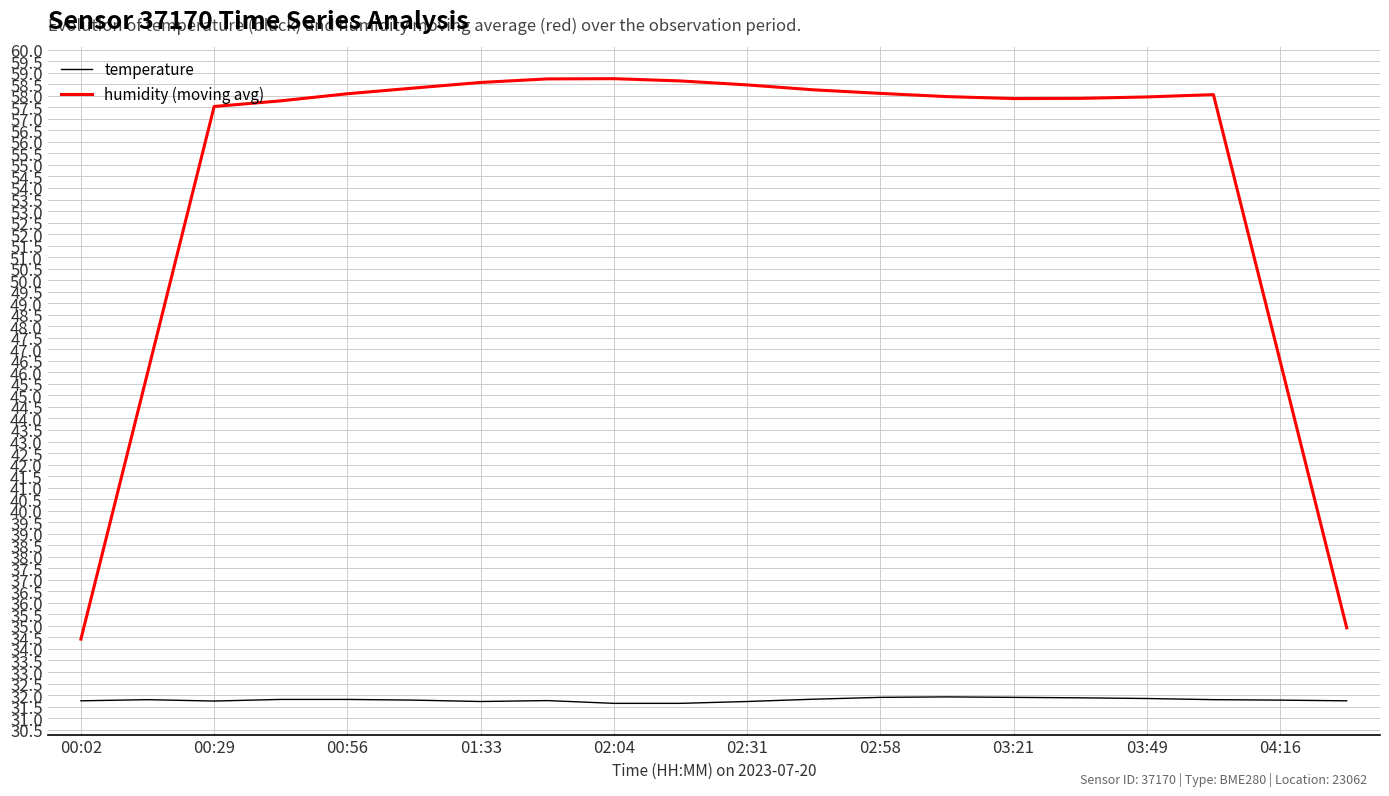

True or false: temperature and humidity (moving avg) cross at least once.

False